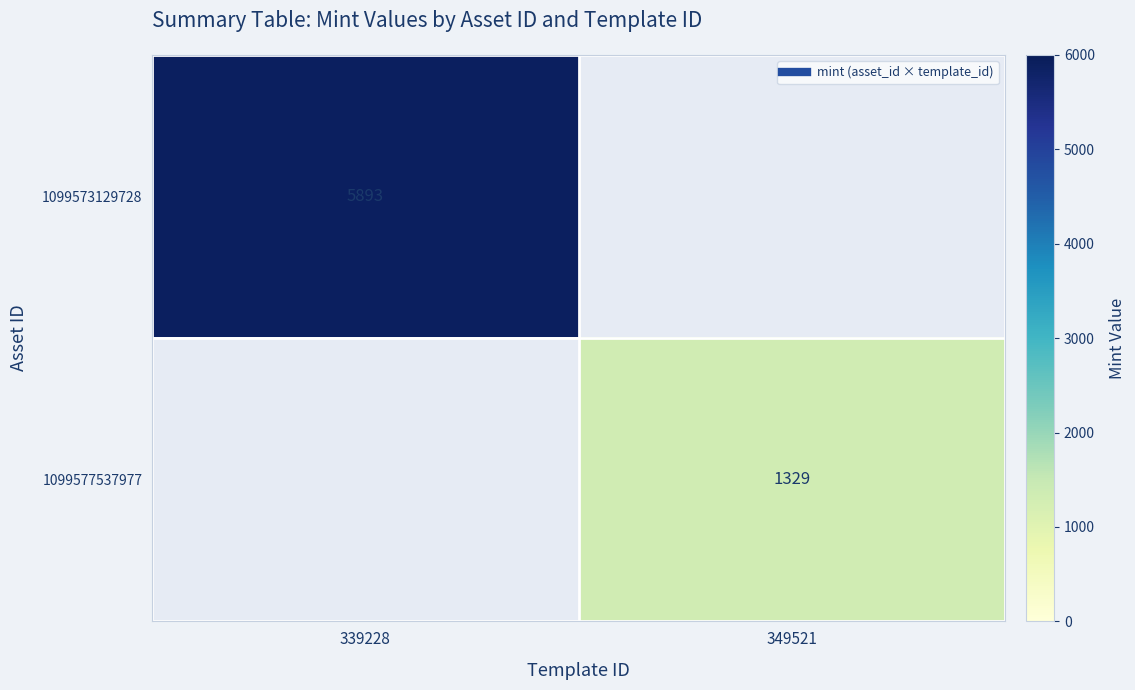

Is it true that 1099573129728 equals 5893.0 at 339228?

True